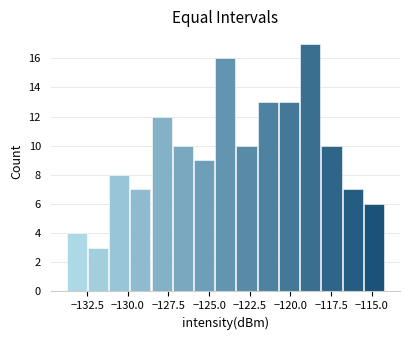

Read against the x-axis, roughly where is the centre of the tallest bar?

-119.0